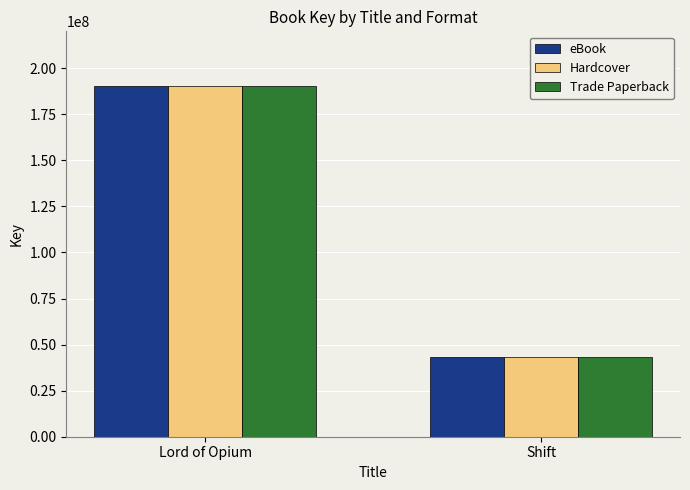

What is the total value across all series at Lord of Opium?

570439011